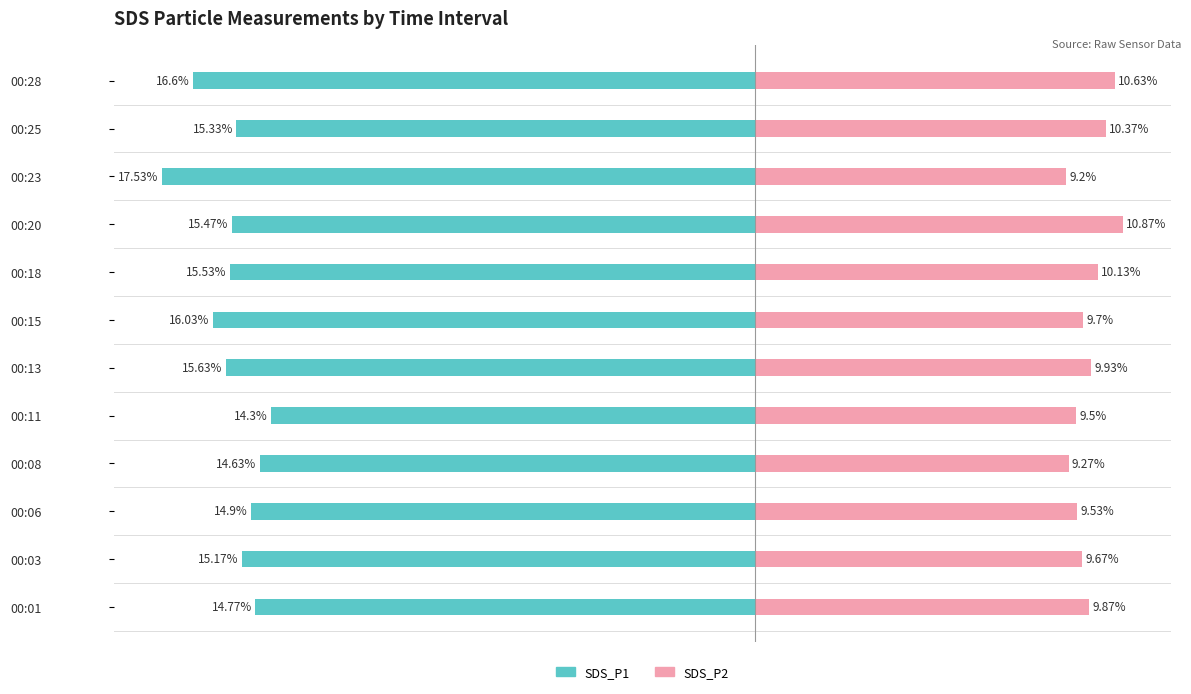

How many categories are shown in the chart?

12